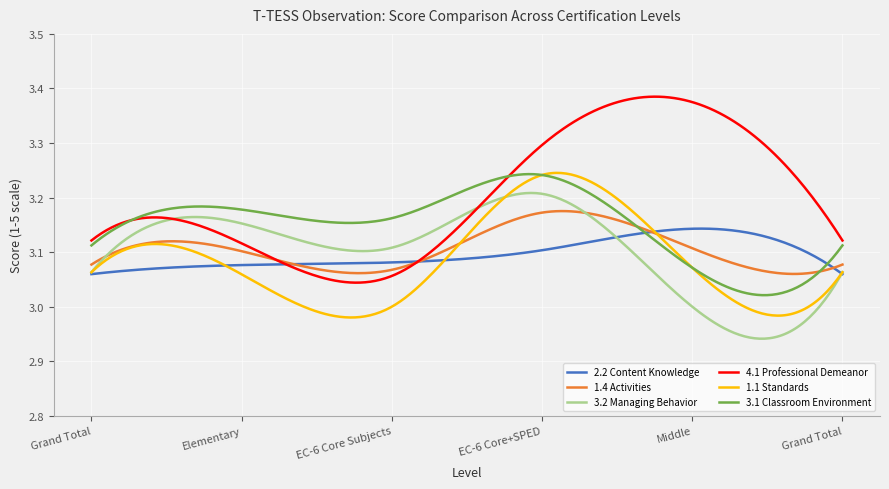

Which series has the widest spread of values?

4.1 Professional Demeanor